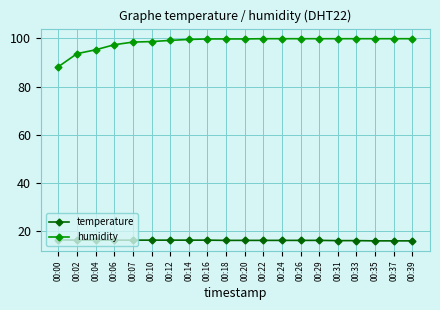

What is the minimum value shown in the chart?

16.0